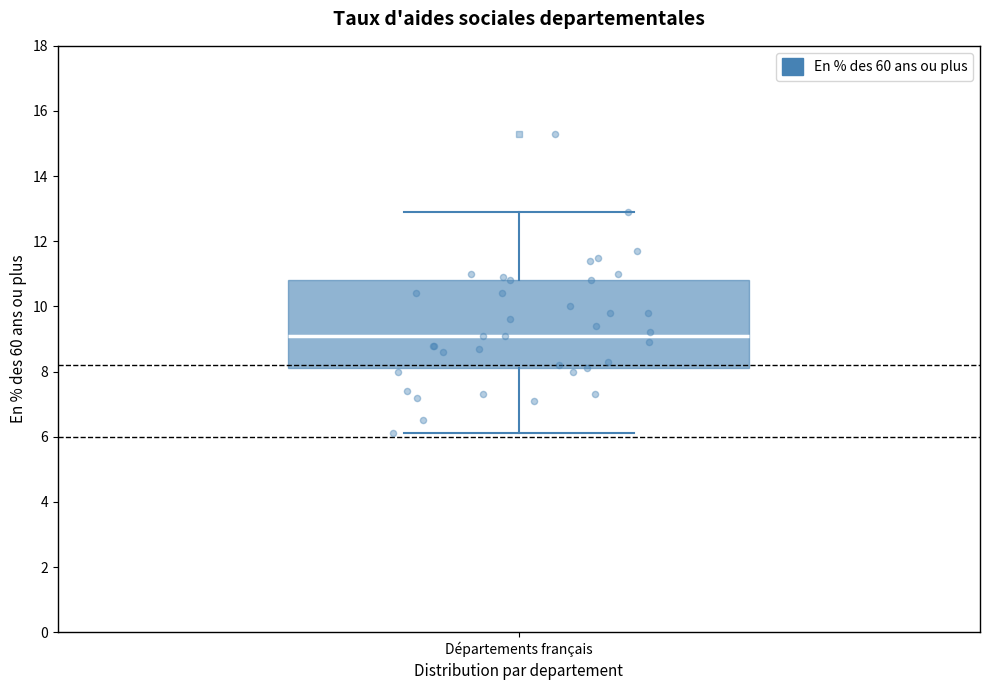

Where is the lower edge of the box for Départements français on the y-axis? The values are not printed on the chart, so give them approximately, as read against the axis.

8.2